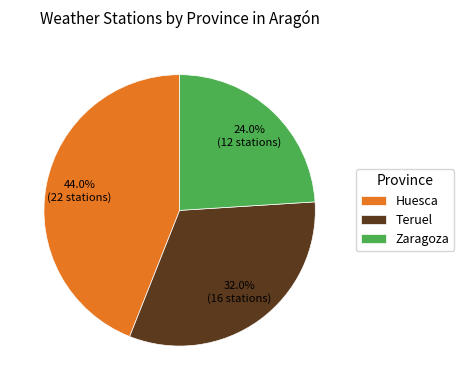

Is there a majority slice in this chart?

No